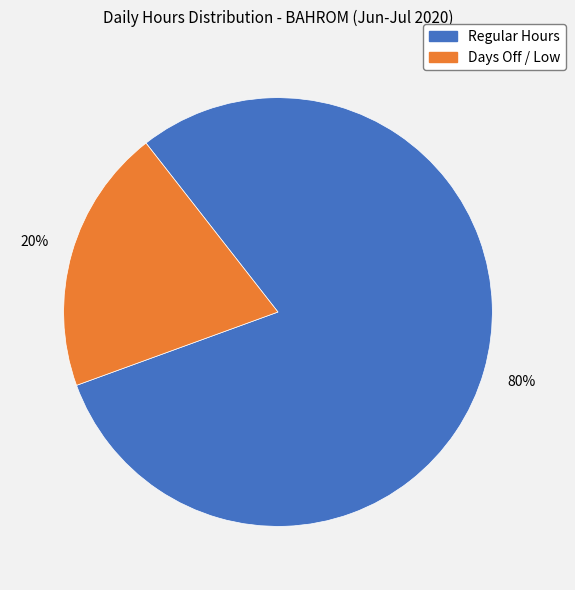

To the nearest percent, what is the average slice percentage?

50%